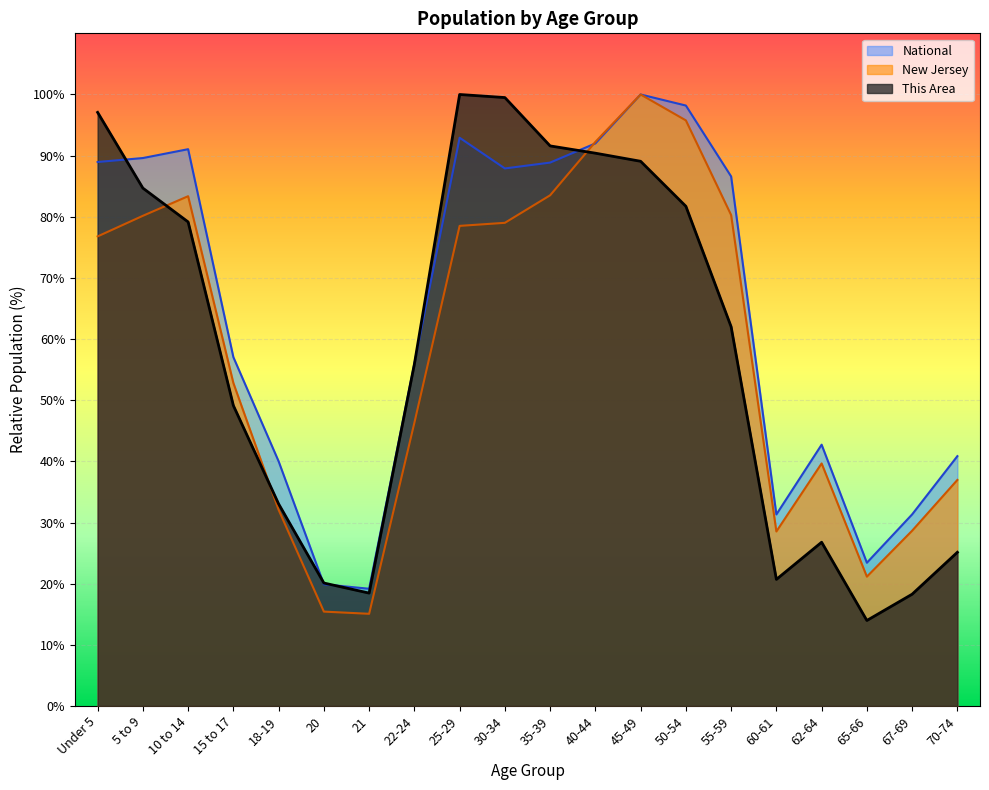

What is the approximate value of This Area at 70-74?

25.1